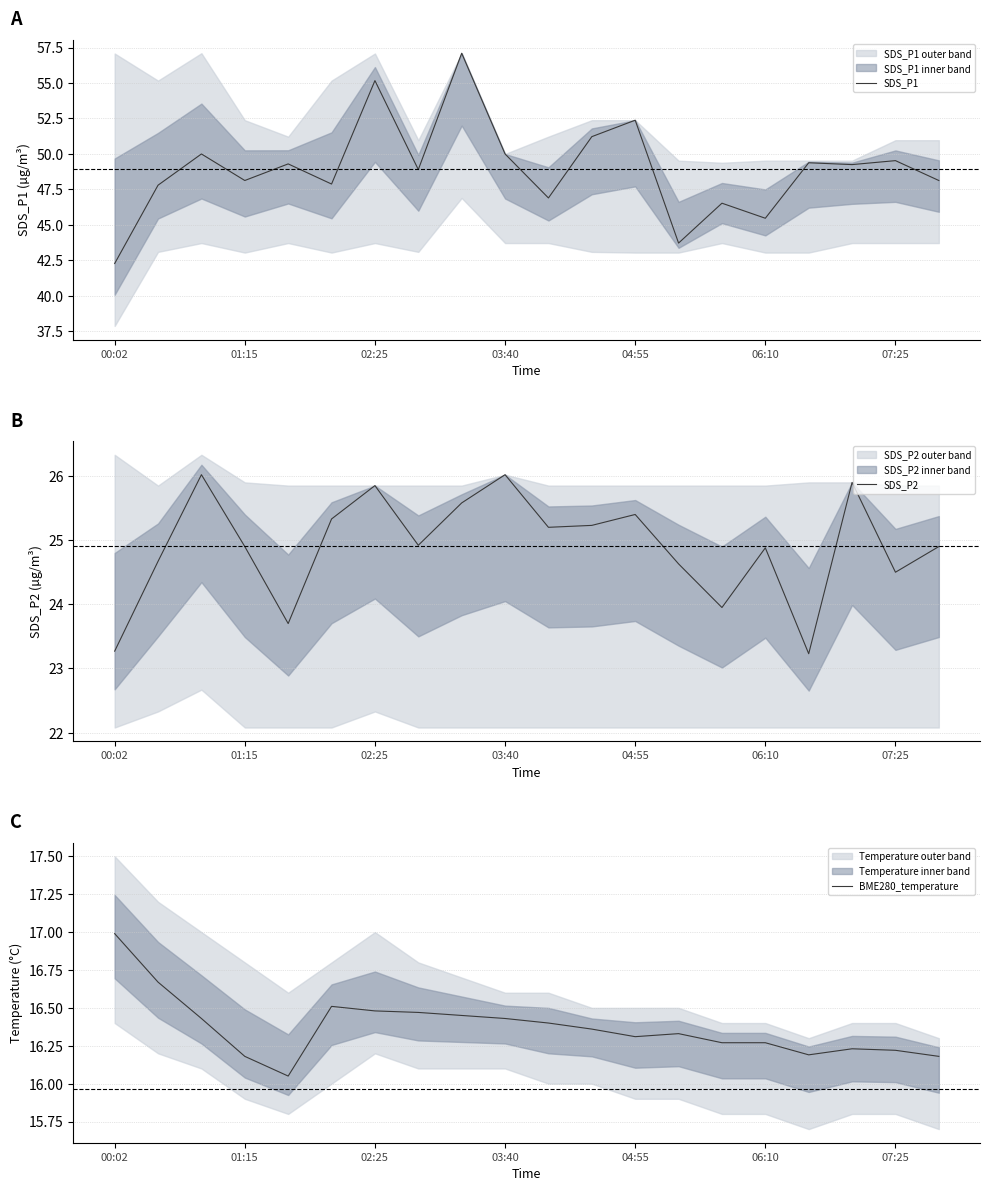

Reading right to left, extract all data points from this chart.

SDS_P1: 48.1	49.5	49.2	49.4	45.5	46.5	43.7	52.4	51.2	46.9	50.0	57.1	48.9	55.2	47.9	49.3	48.1	50.0	47.8	42.3
SDS_P2: 24.9	24.5	25.9	23.2	24.9	23.9	24.6	25.4	25.2	25.2	26.0	25.6	24.9	25.9	25.3	23.7	24.9	26.0	24.7	23.3
BME280_temperature: 16.2	16.2	16.2	16.2	16.3	16.3	16.3	16.3	16.4	16.4	16.4	16.4	16.5	16.5	16.5	16.1	16.2	16.4	16.7	17.0